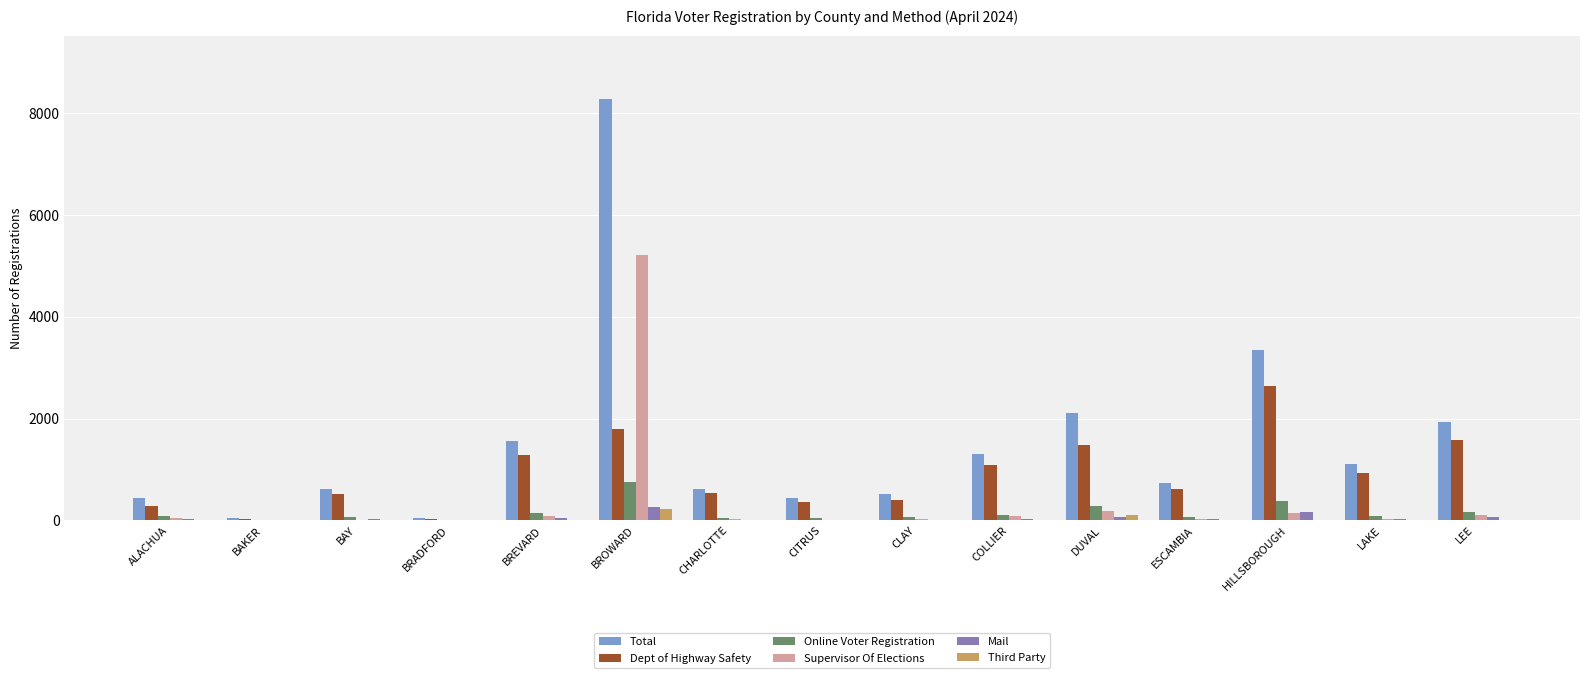

What is the approximate value of Online Voter Registration at BROWARD, to the nearest 50?

750